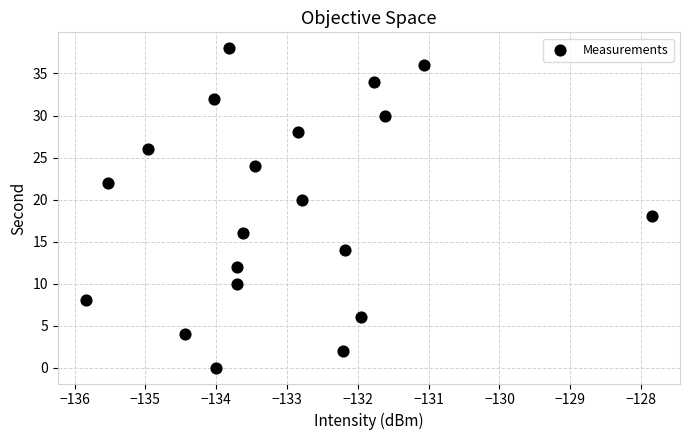

What is the range of Y values (max minus min)?

38